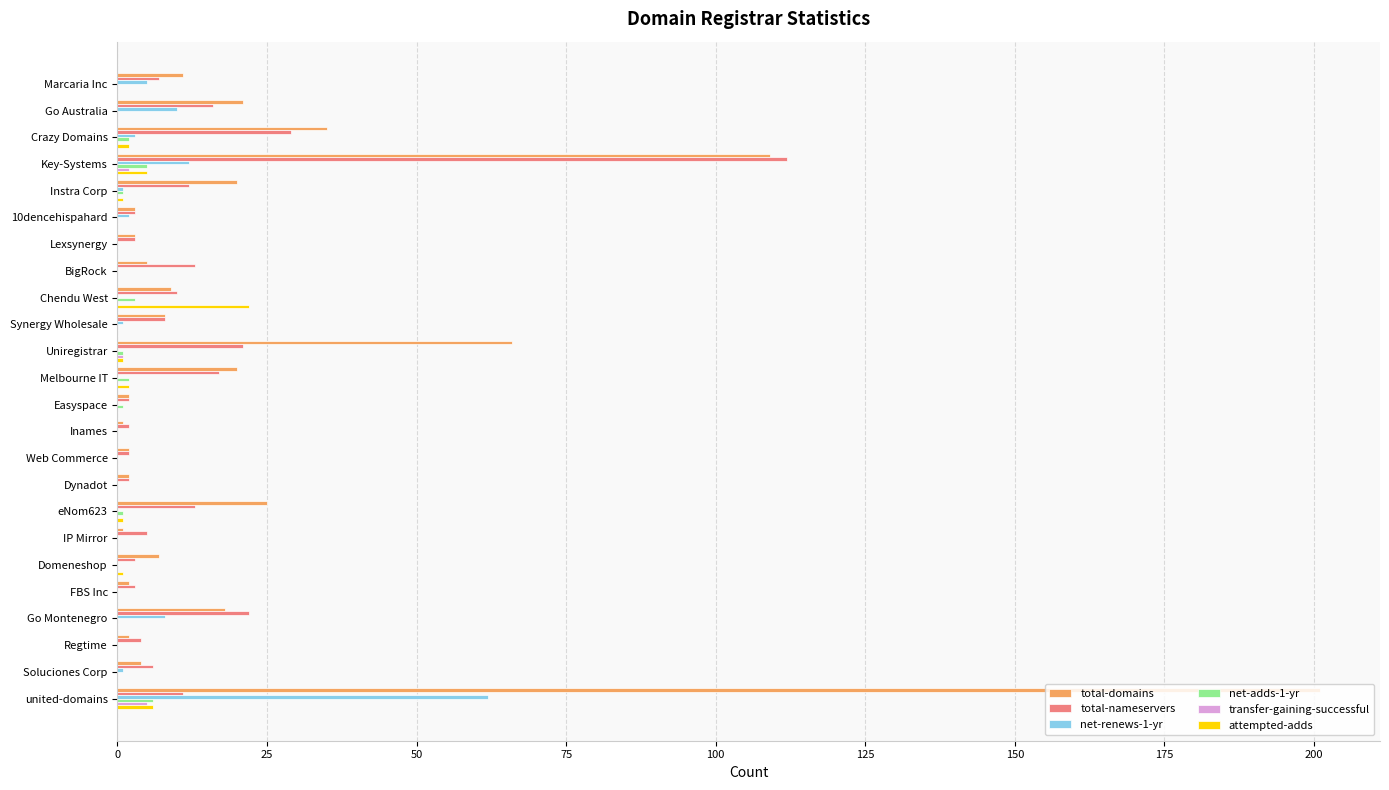

What is the sum of all net-adds-1-yr values?

22